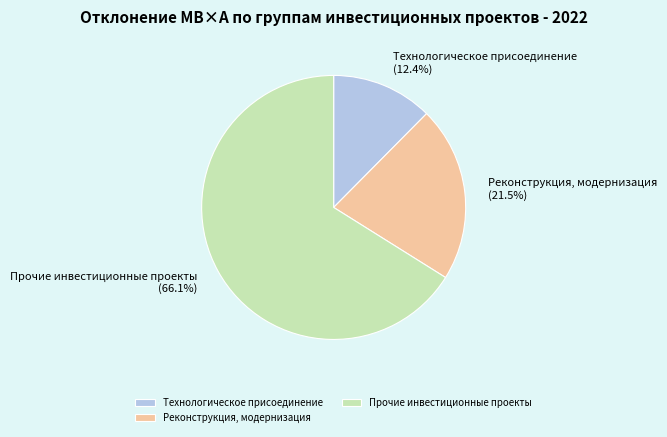

Is there a majority slice in this chart?

Yes